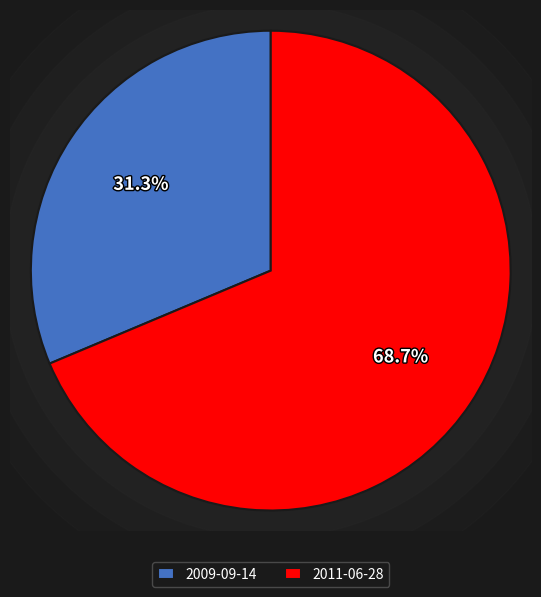

To the nearest percent, what is the combined percentage of 2009-09-14 19:33:39 UTC and 2011-06-28 02:49:00 UTC?

100%